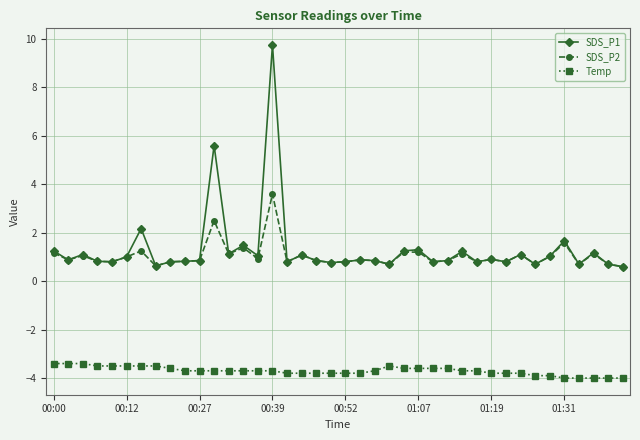

True or false: Temp and SDS_P1 intersect in this chart.

False